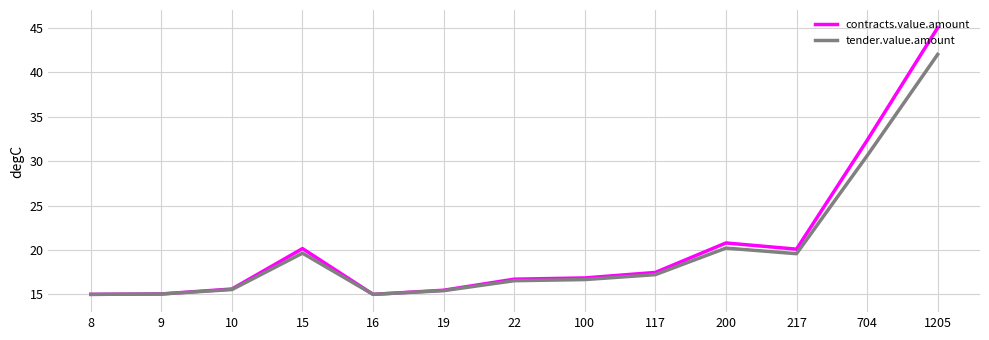

Count the number of categories in the chart.

13